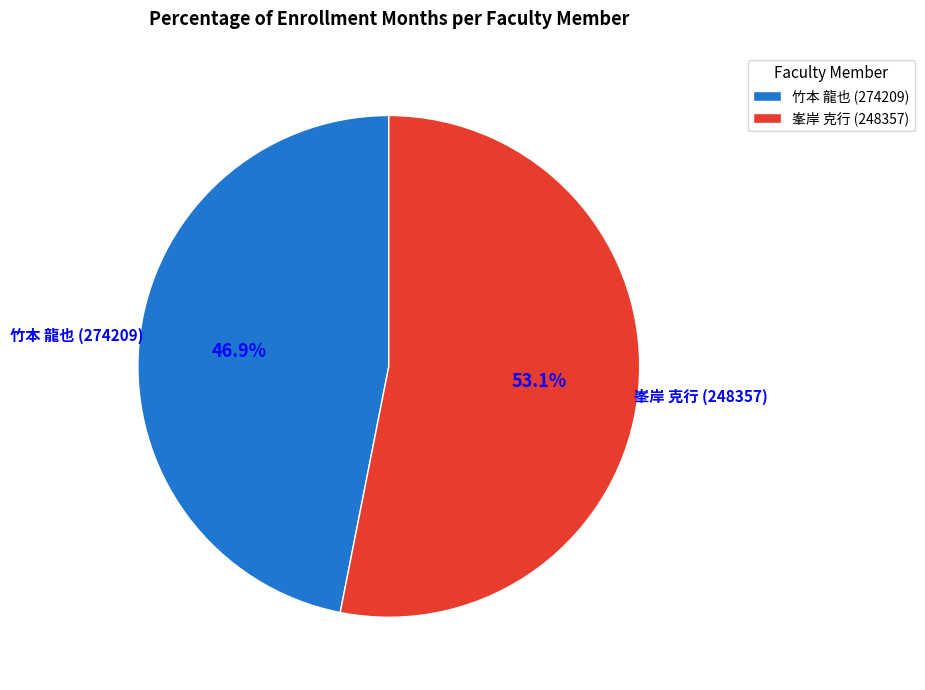

True or false: 峯岸 克行 (248357) accounts for 53% of the total.

True